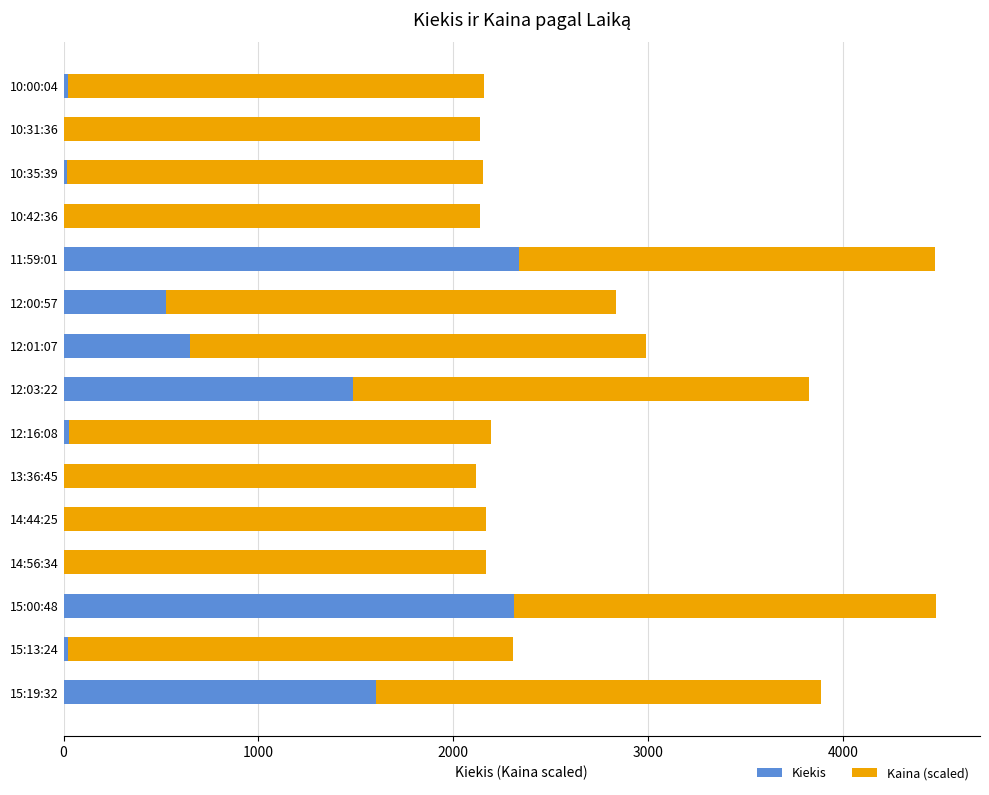

What is the maximum value for Kiekis?

2338.0